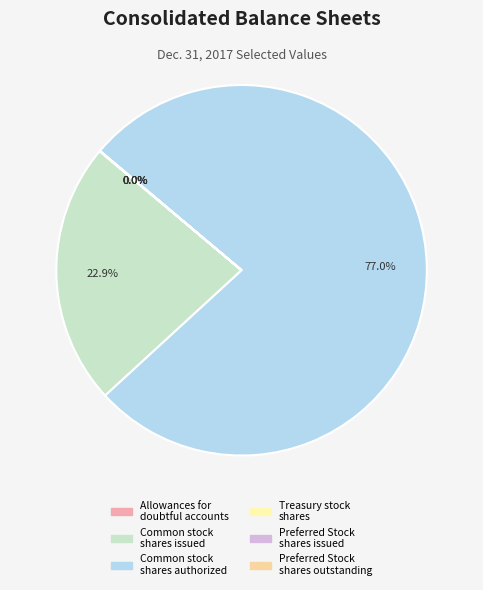

To the nearest percent, what is the difference between the largest and smallest slice percentages?

77%